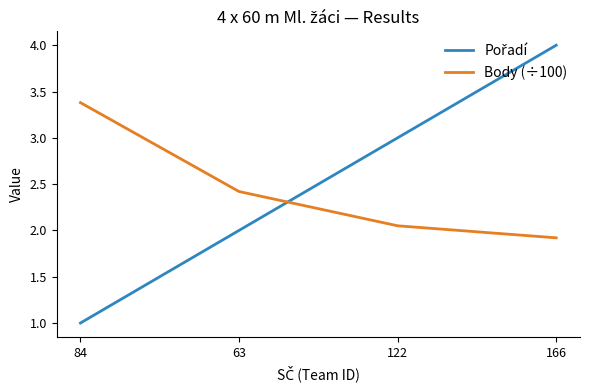

What is the approximate value of Body (÷100) at 84?

3.4